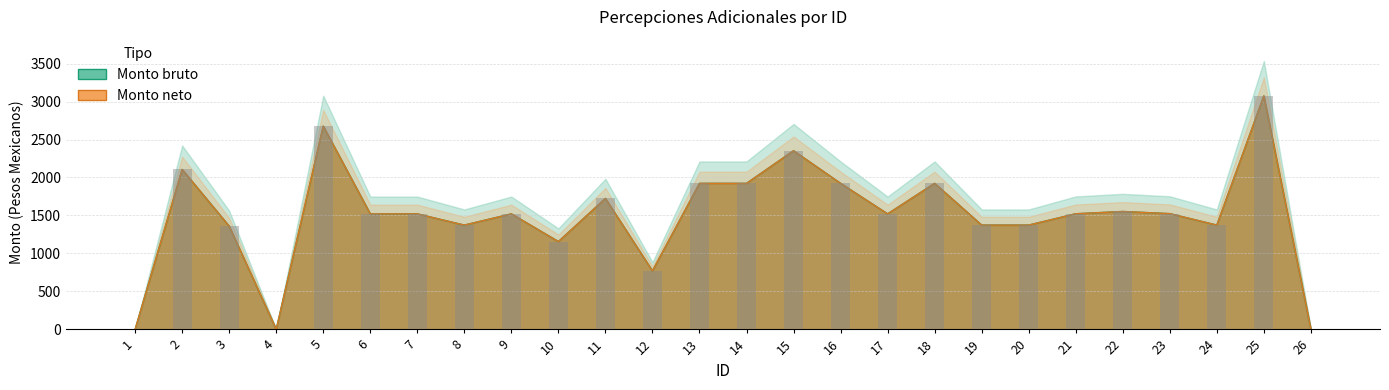

Count the number of data series in this chart.

2